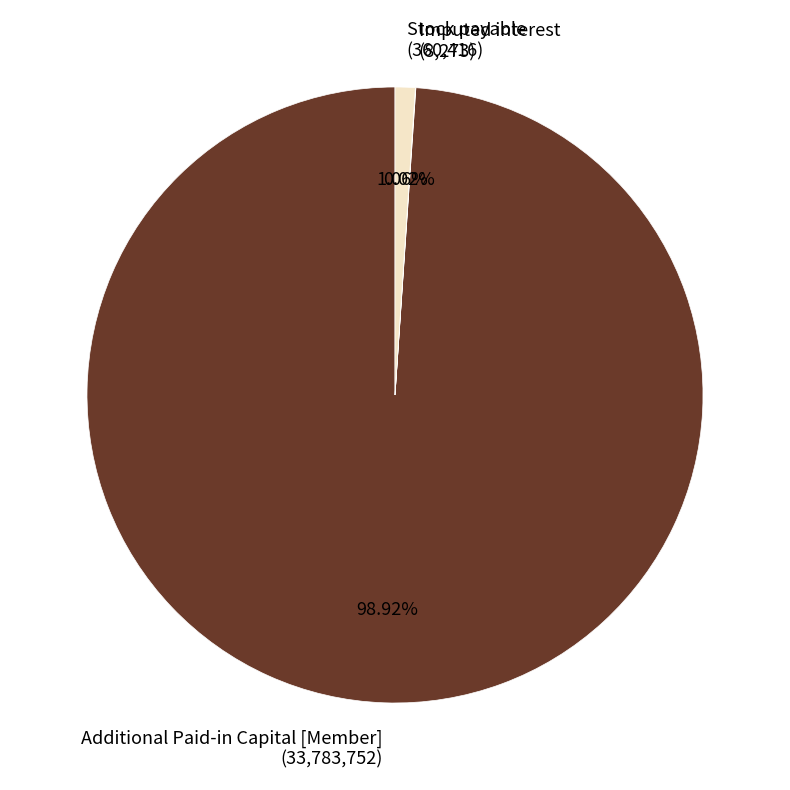

What is the majority slice?

Additional Paid-in Capital [Member]